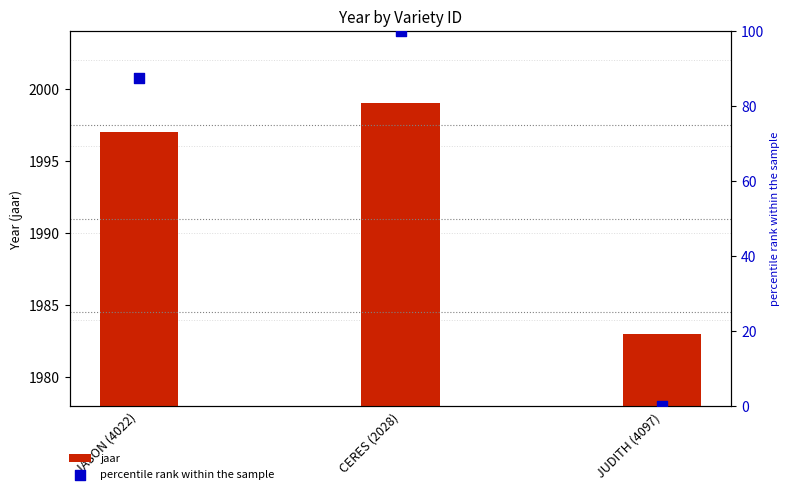

At which category is the sum across all series the highest?

CERES (2028)